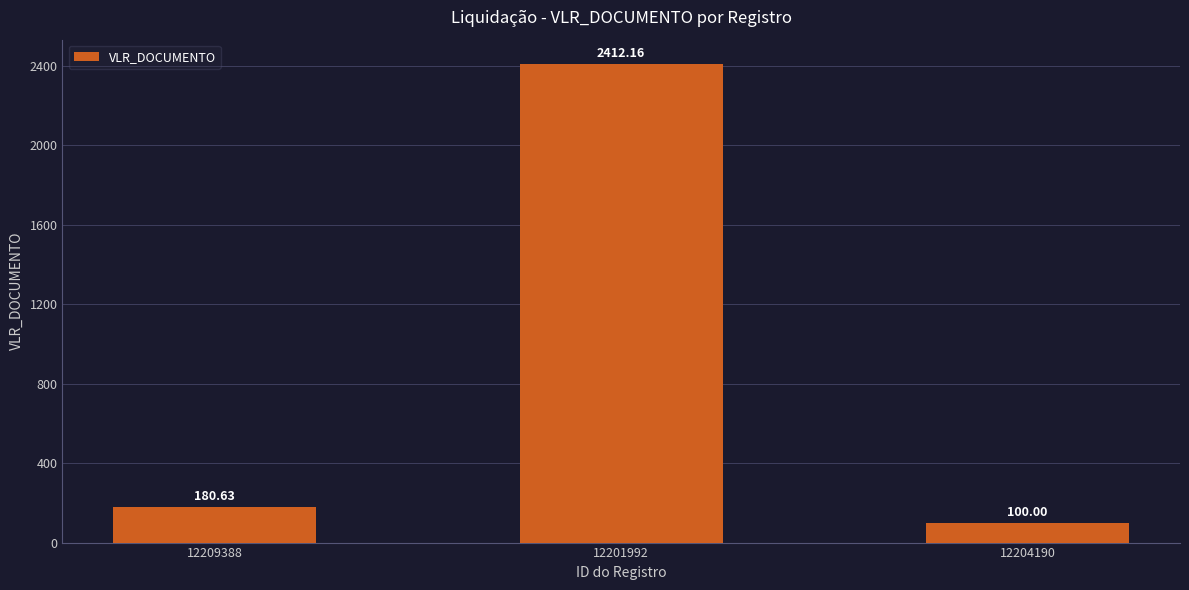

List the labels in order of value, smallest first.

12204190, 12209388, 12201992